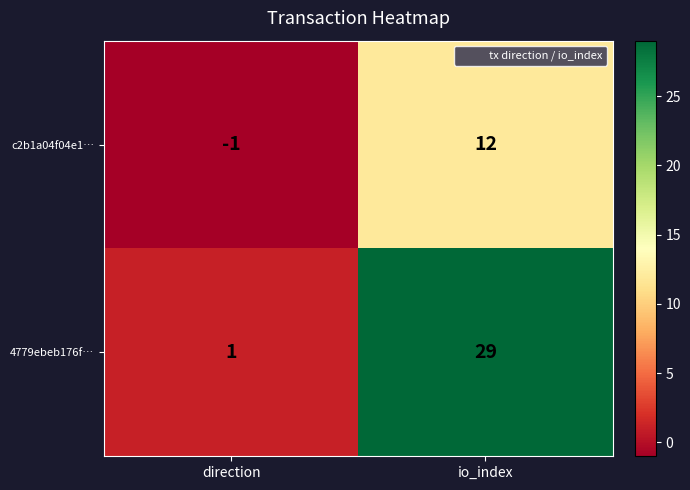

At which category is the sum across all series the highest?

io_index